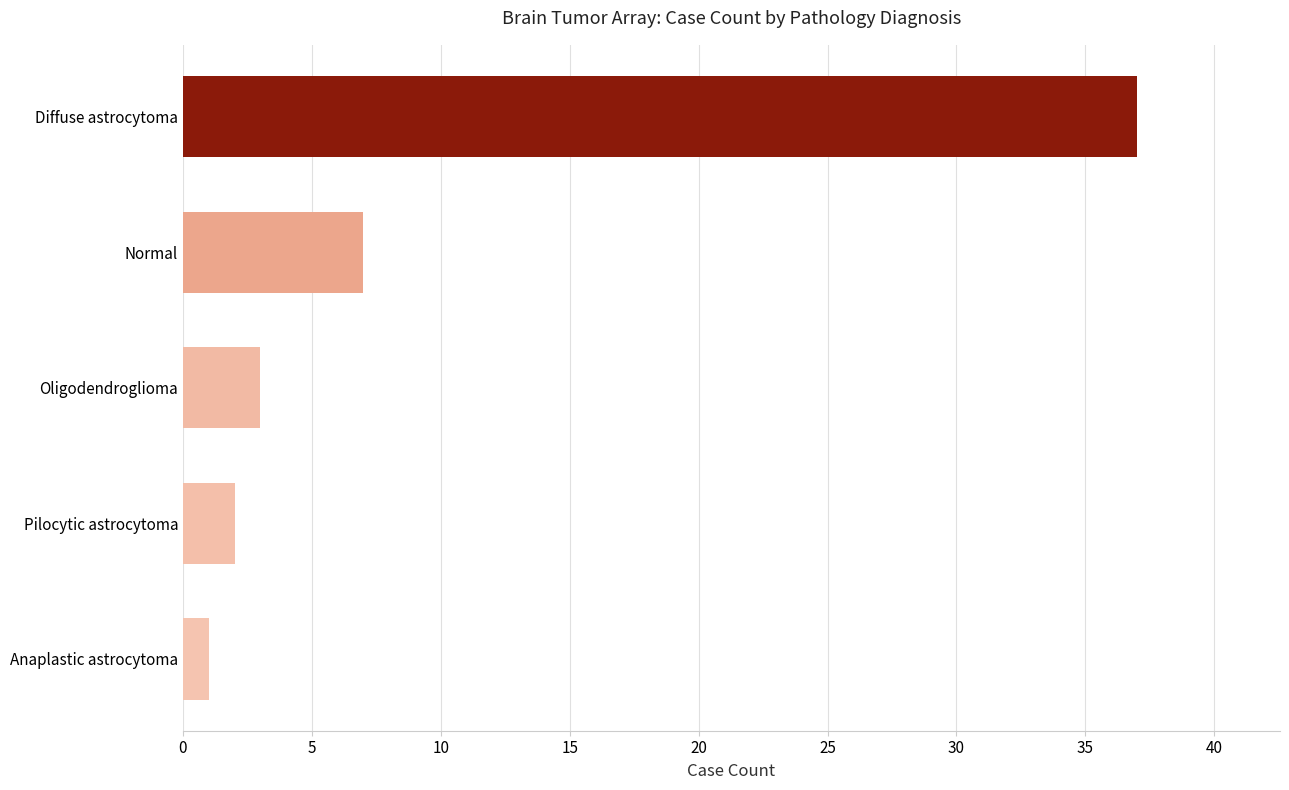

The chart shows a value of 3 at Oligodendroglioma. True or false?

True